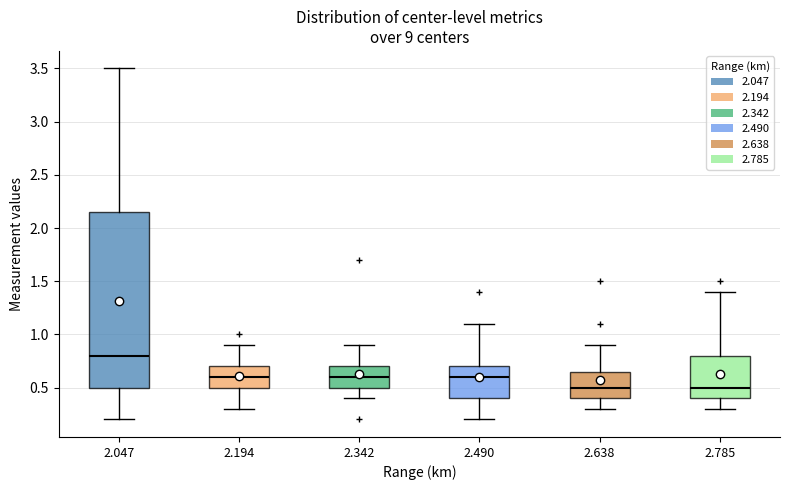

Reading left to right, read every box against the y-axis: the position of its median line, the range the box covers, and the ends of its whiskers. The values are not printed on the chart, so give them approximately, as read against the axis.

2.047: median 0.80, box 0.50 to 2.15, whiskers 0.20 to 3.50
2.194: median 0.60, box 0.50 to 0.70, whiskers 0.30 to 0.90
2.342: median 0.60, box 0.50 to 0.70, whiskers 0.40 to 0.90
2.490: median 0.60, box 0.40 to 0.70, whiskers 0.20 to 1.10
2.638: median 0.50, box 0.40 to 0.65, whiskers 0.30 to 0.90
2.785: median 0.50, box 0.40 to 0.80, whiskers 0.30 to 1.40